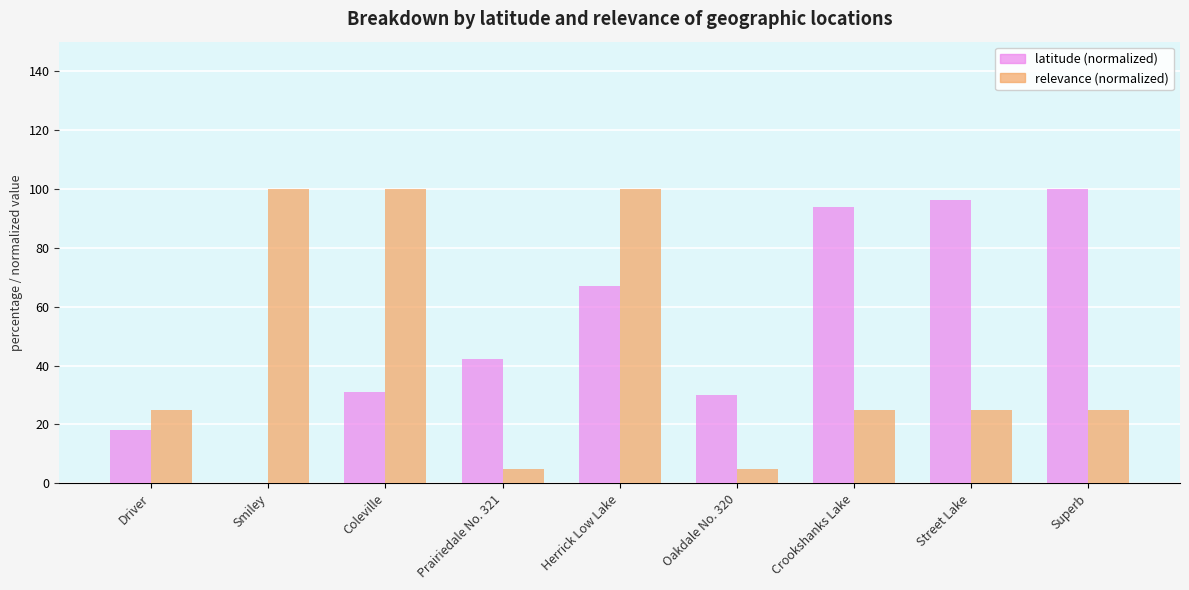

What is the total value across all series at Coleville?

131.1